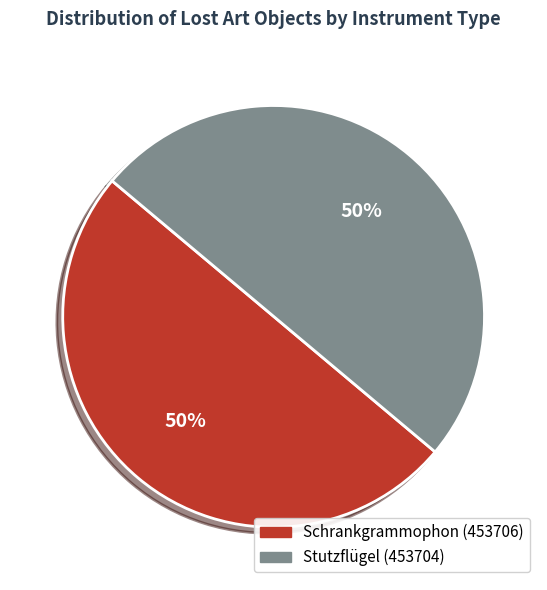

Is it true that Schrankgrammophon is 50% of the pie?

True